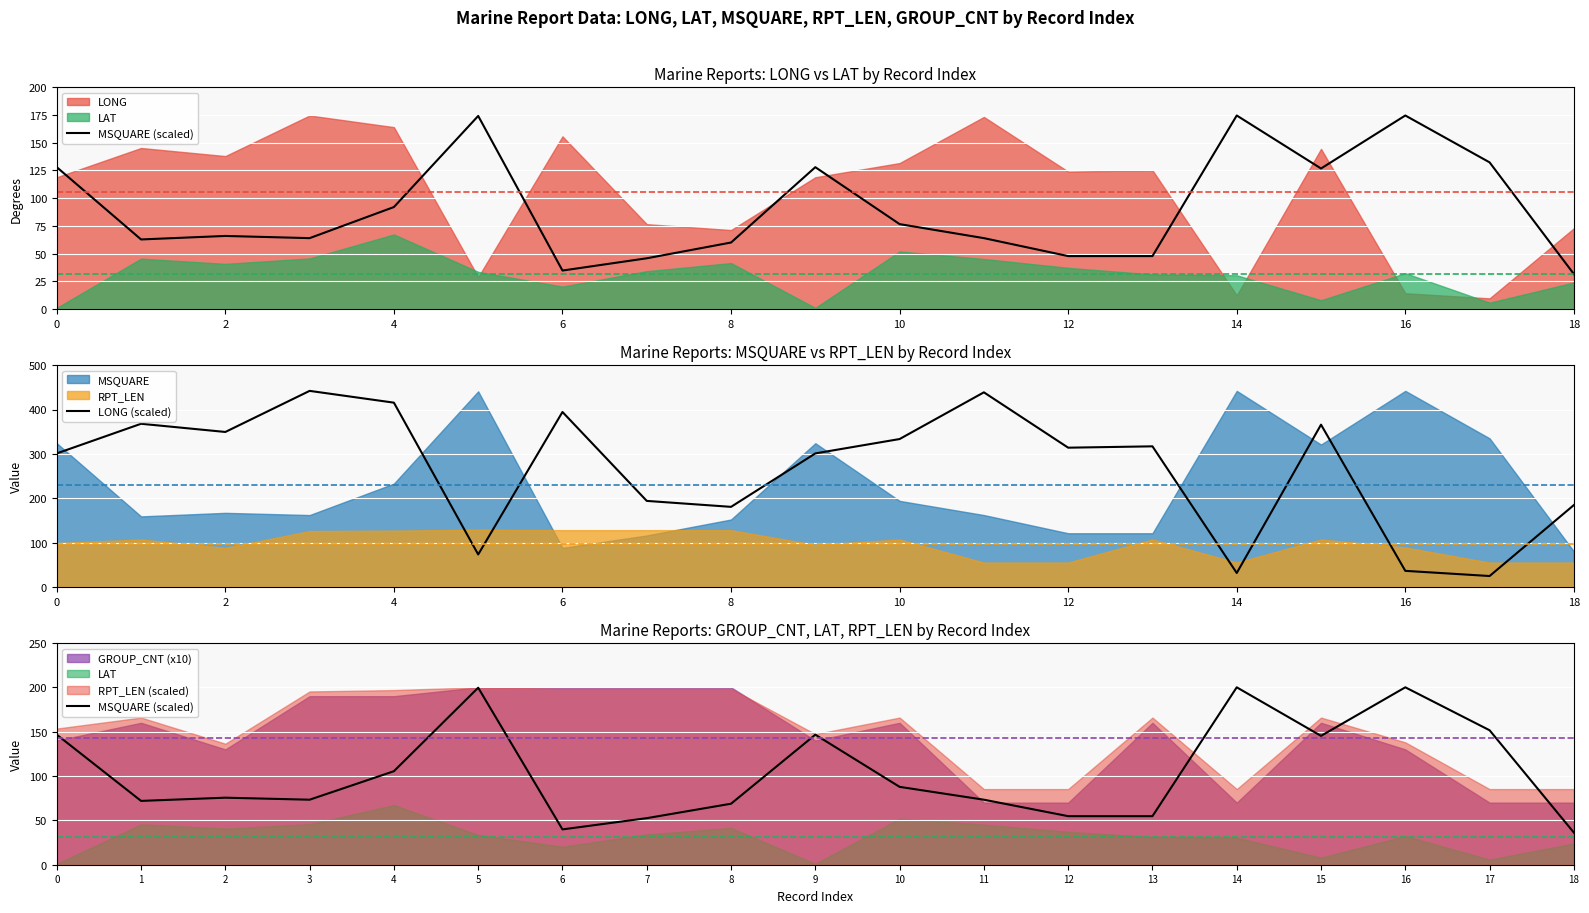

Is it true that LONG (scaled) equals 31.4 at 14?

True